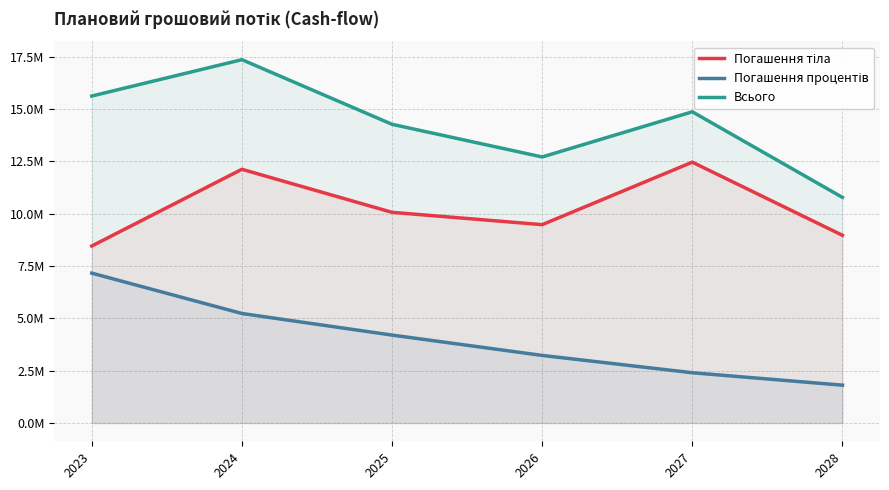

Which series changed the most between 2025 and 2026?

Всього